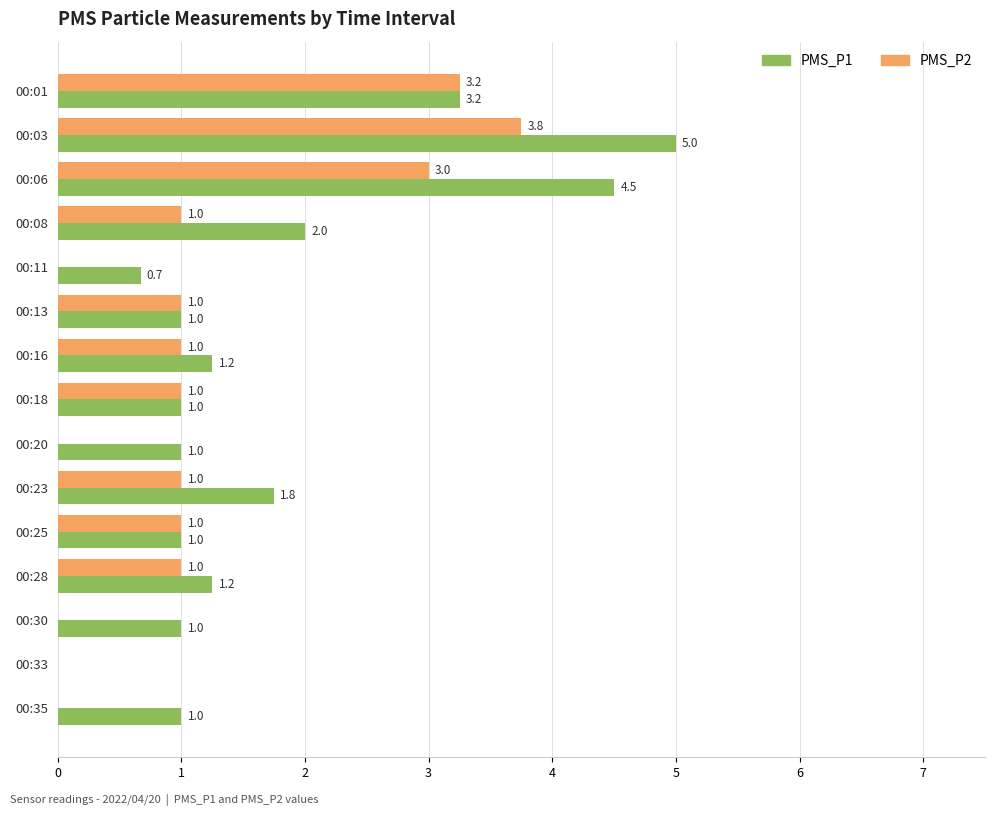

At which category is the sum across all series the highest?

00:03